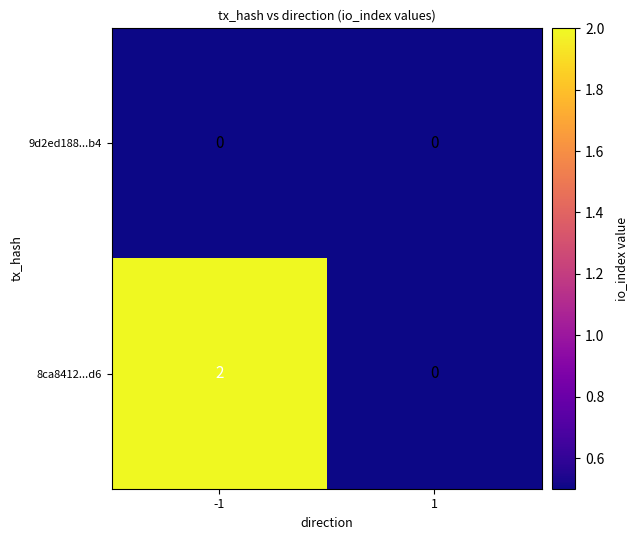

What is the maximum value shown in the chart?

2